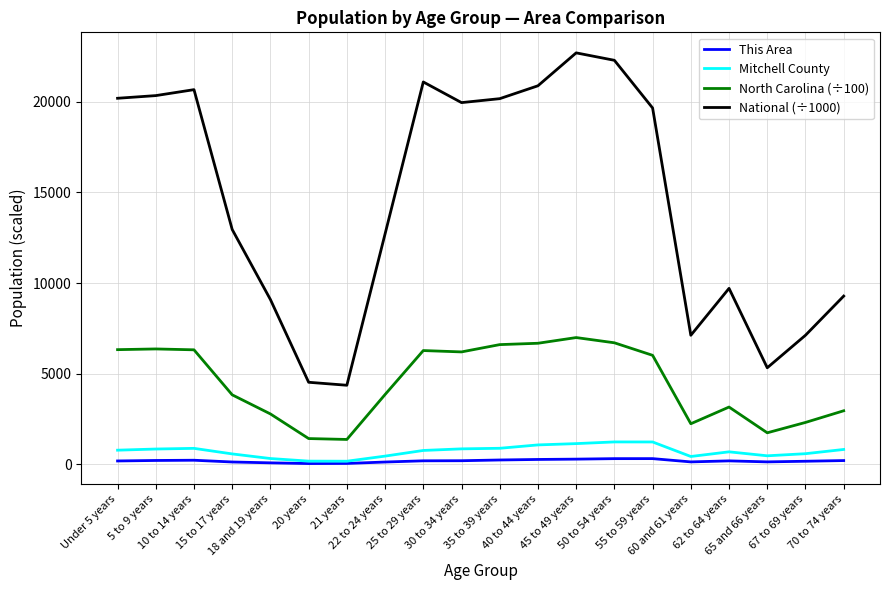

True or false: National (÷1000) and North Carolina (÷100) intersect in this chart.

False